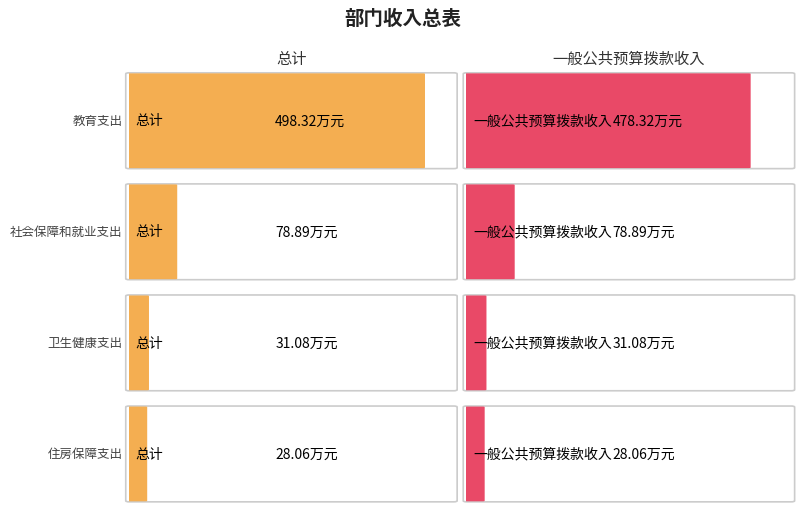

What is the label of the 3rd bar from the left?

卫生健康支出